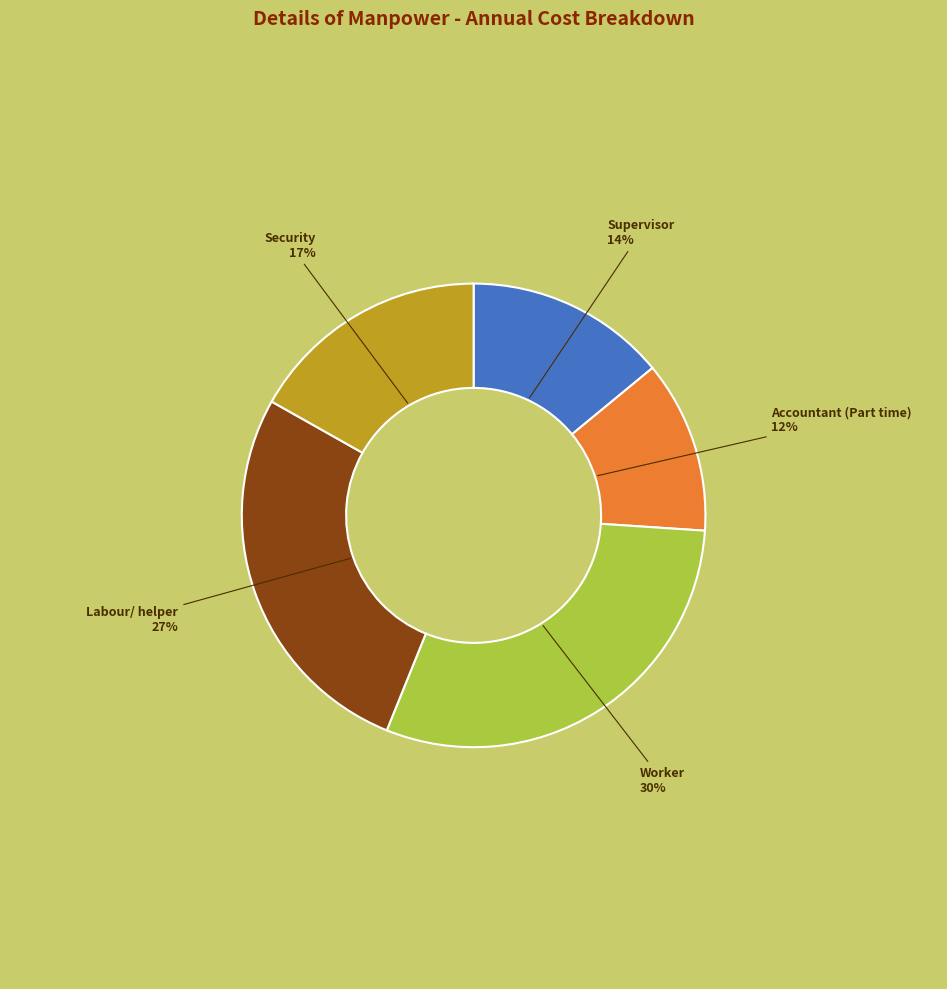

Is there any slice that represents more than half of the pie?

No